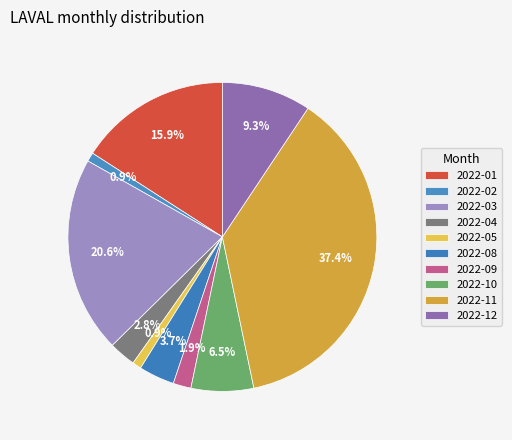

Is 2022-09 the majority of the pie?

No